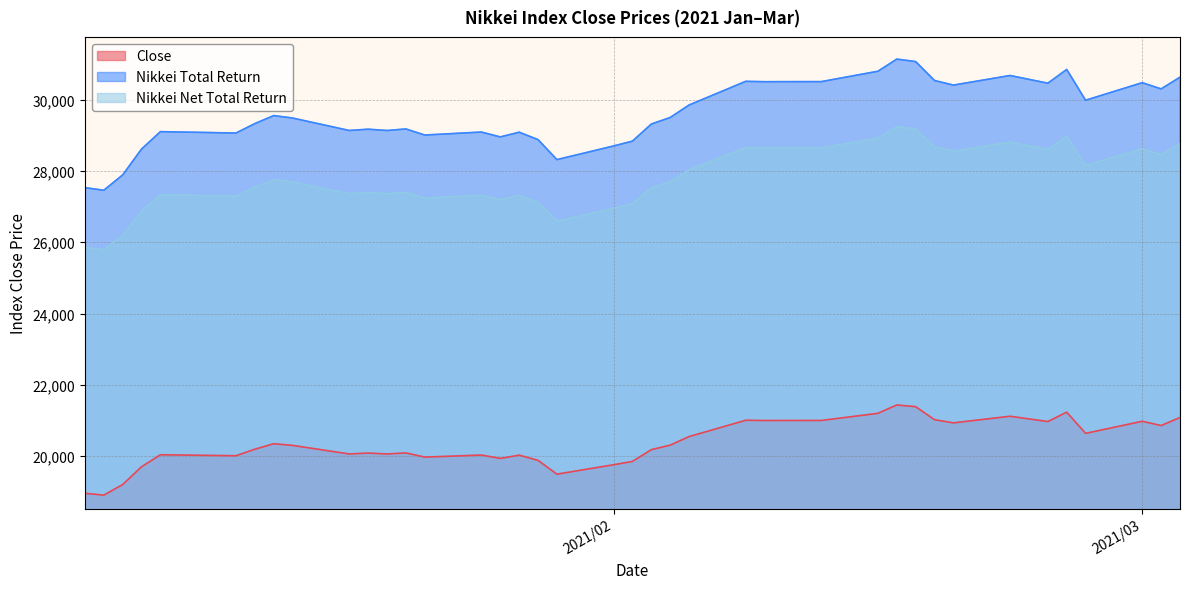

True or false: Close and Nikkei Total Return cross at least once.

False